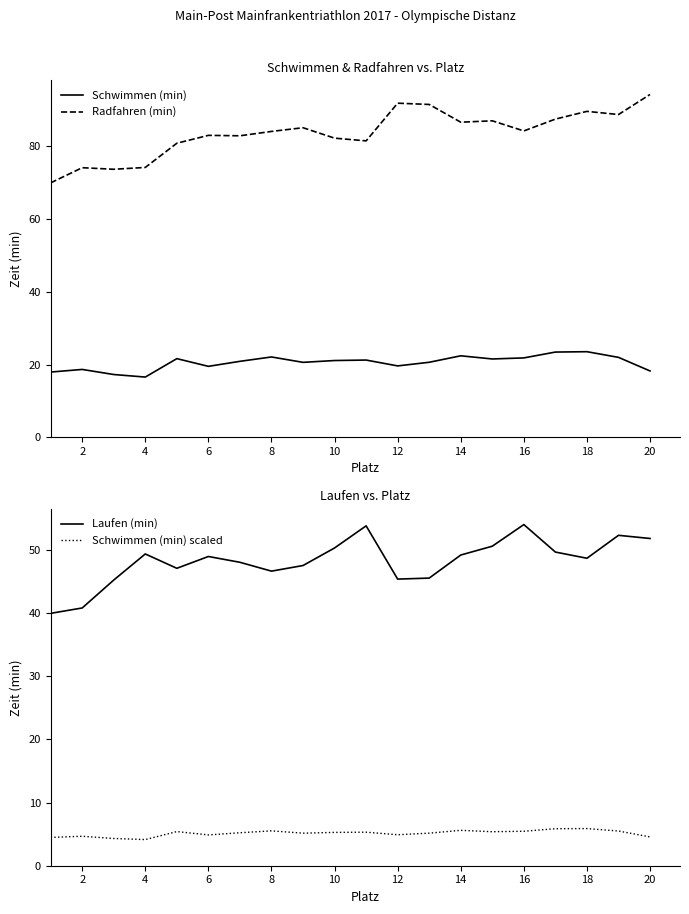

True or false: Radfahren (min) and Schwimmen (min) cross at least once.

False